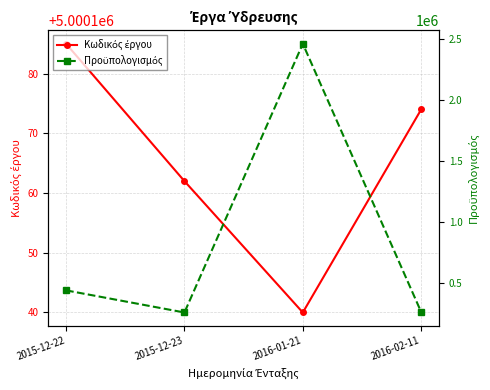

Which series has the widest spread of values?

Προϋπολογισμός